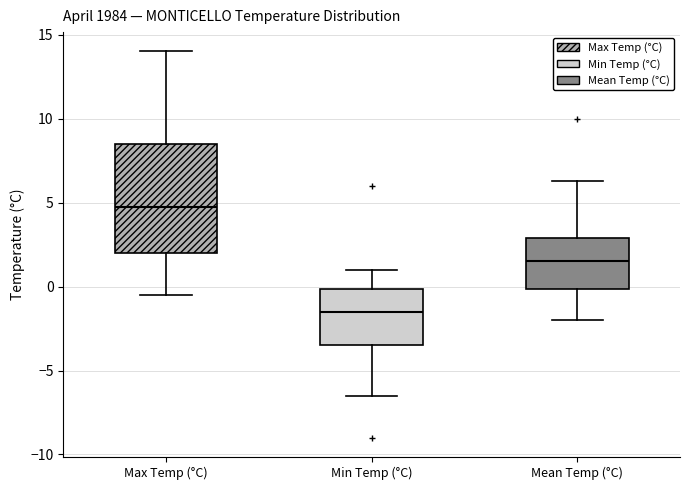

Reading left to right, transcribe this box plot: for each box, give where its median line is, the range the box spans, and where its two whiskers end, as read against the y-axis. The values are not printed on the chart, so give them approximately, as read against the axis.

Max Temp (°C): median 5.0, box 2.0 to 8.5, whiskers -0.5 to 14.0
Min Temp (°C): median -1.5, box -3.5 to 0.0, whiskers -6.5 to 1.0
Mean Temp (°C): median 1.5, box 0.0 to 3.0, whiskers -2.0 to 6.5